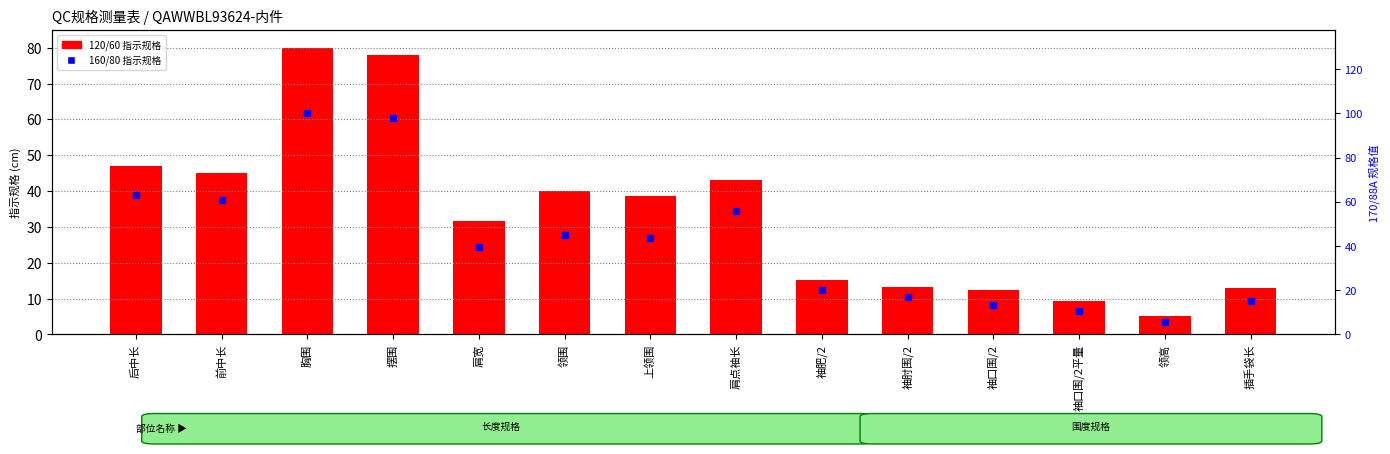

True or false: the data shows 6.9 at 袖肥/2.

False